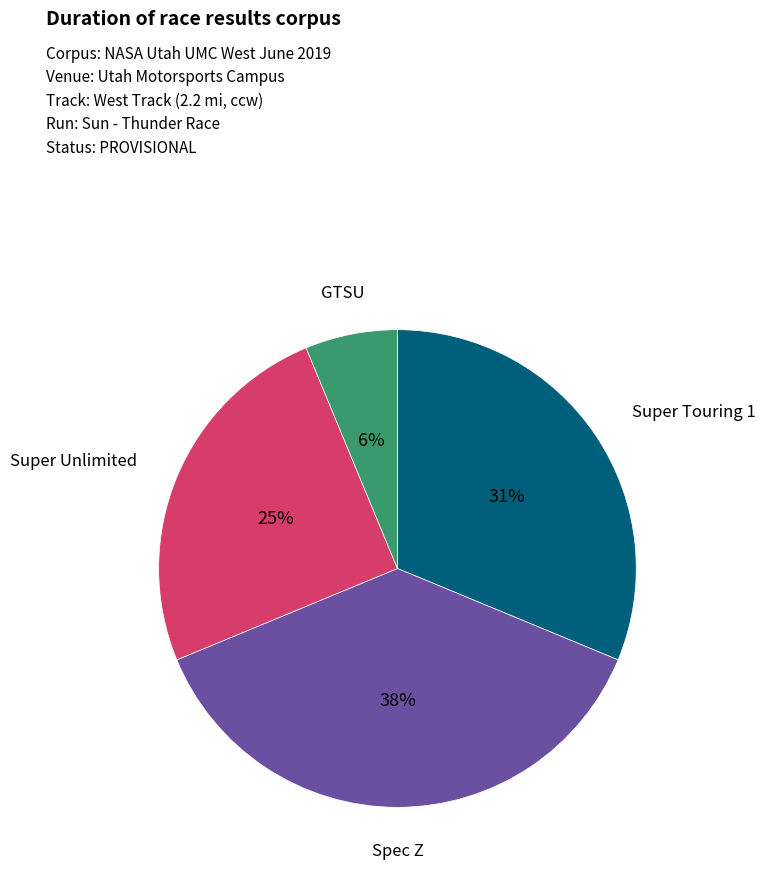

Rank the categories by value from highest to lowest.

Spec Z, Super Touring 1, Super Unlimited, GTSU